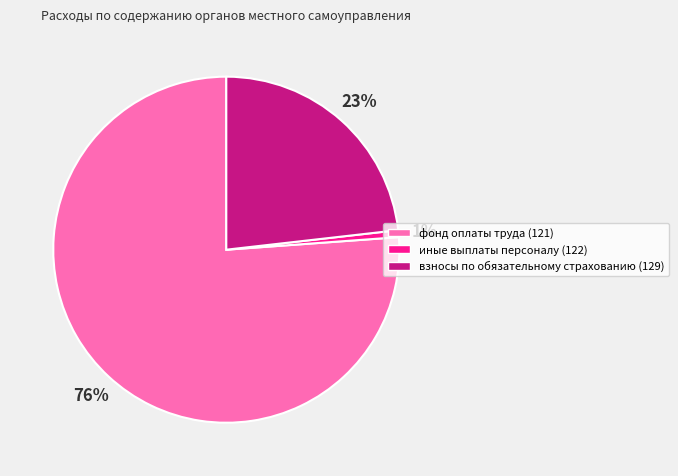

Is the sum of взносы по обязательному страхованию (129) and фонд оплаты труда (121) greater than half?

Yes